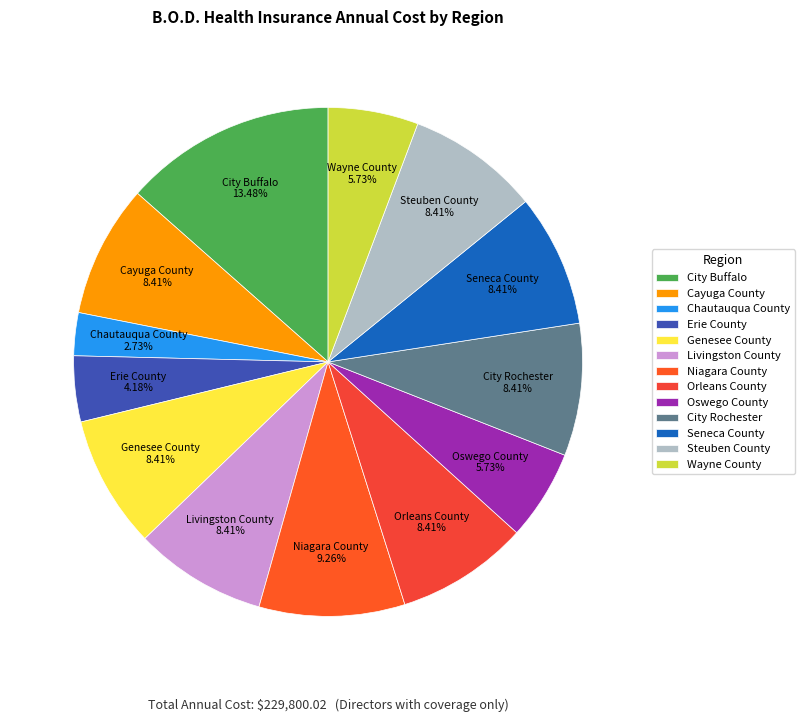

Is it true that Wayne County is 11% of the pie?

False